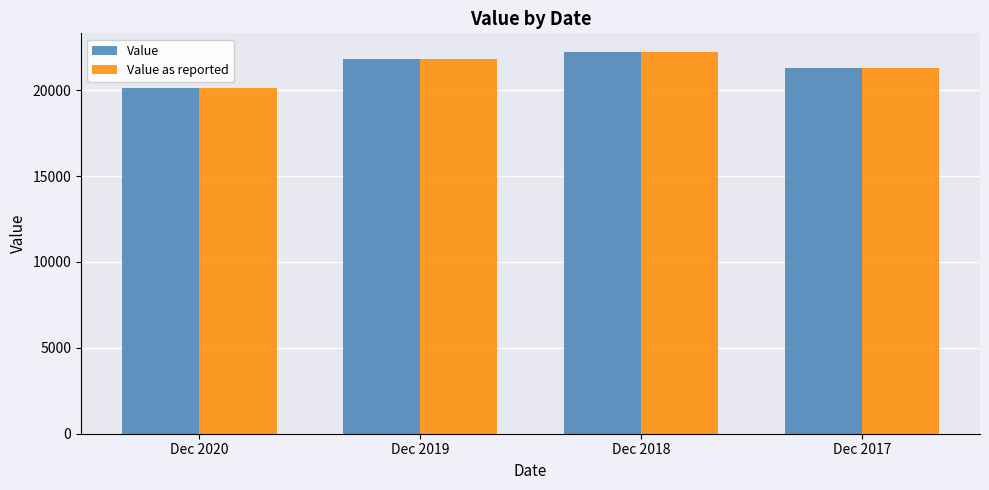

Which category has the lowest value in the Value as reported series?

Dec 2020